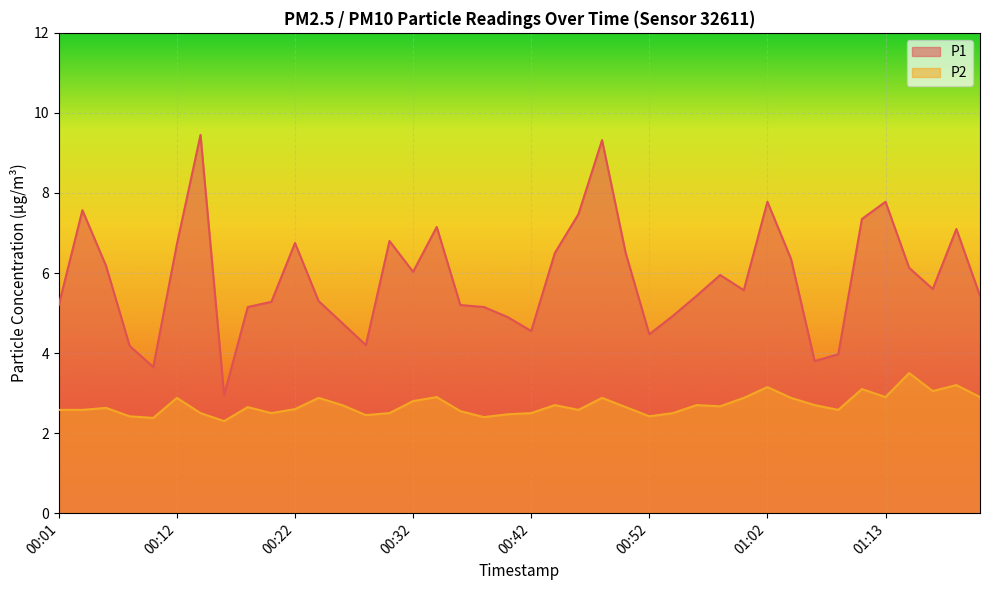

At which category is the sum across all series the highest?

00:48